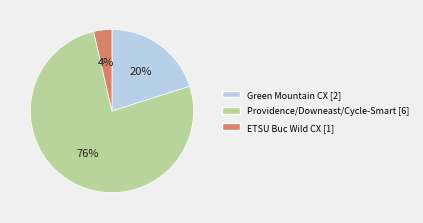

Does any single category account for the majority?

Yes